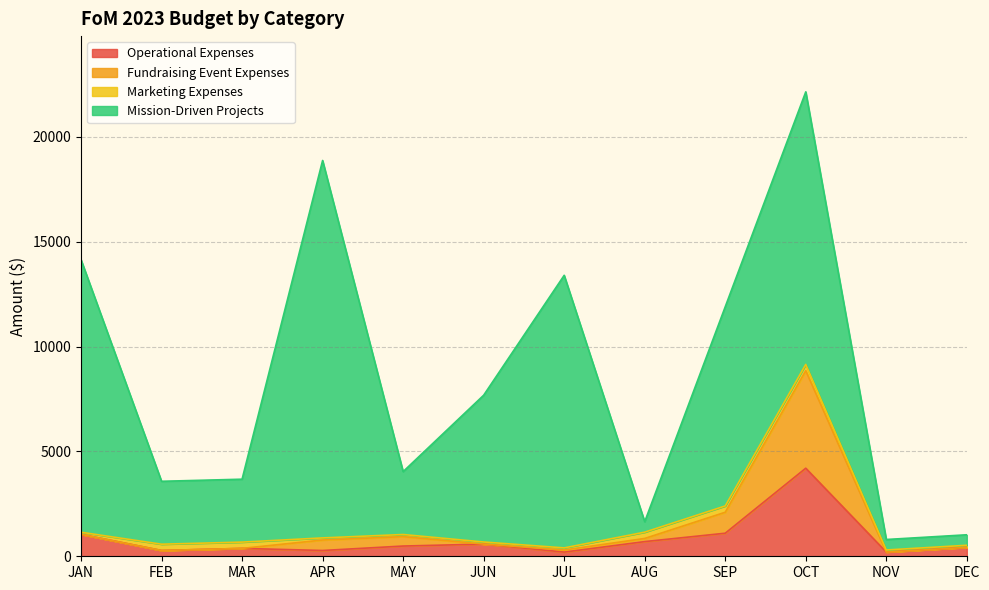

What is the value of the Fundraising Event Expenses point at the 7th from the left?

300